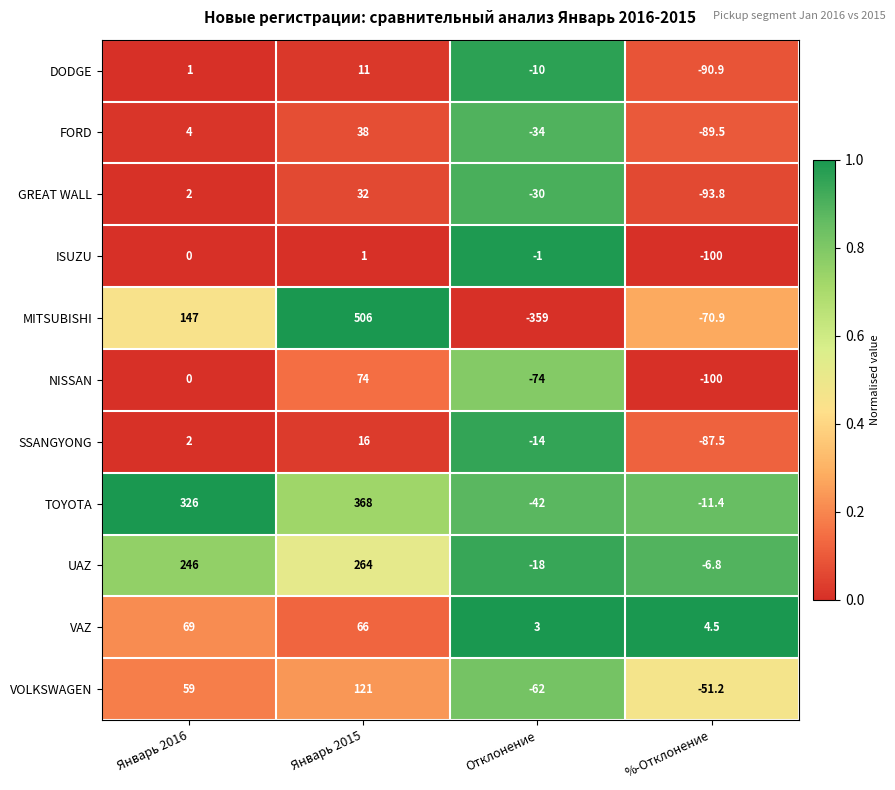

How many categories are shown in the chart?

4